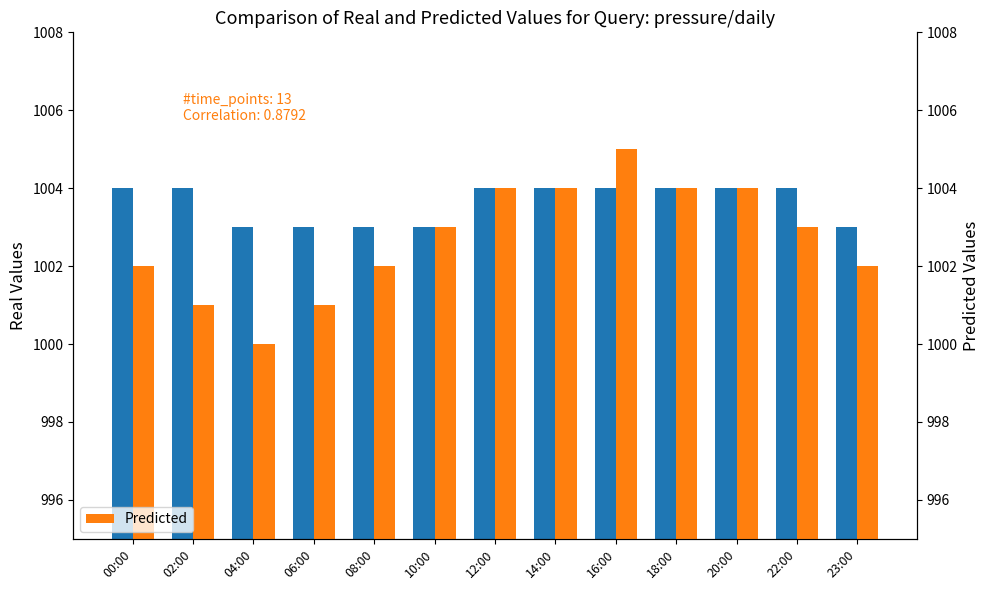

The value of Real Values at 18:00 is 1004. True or false?

True